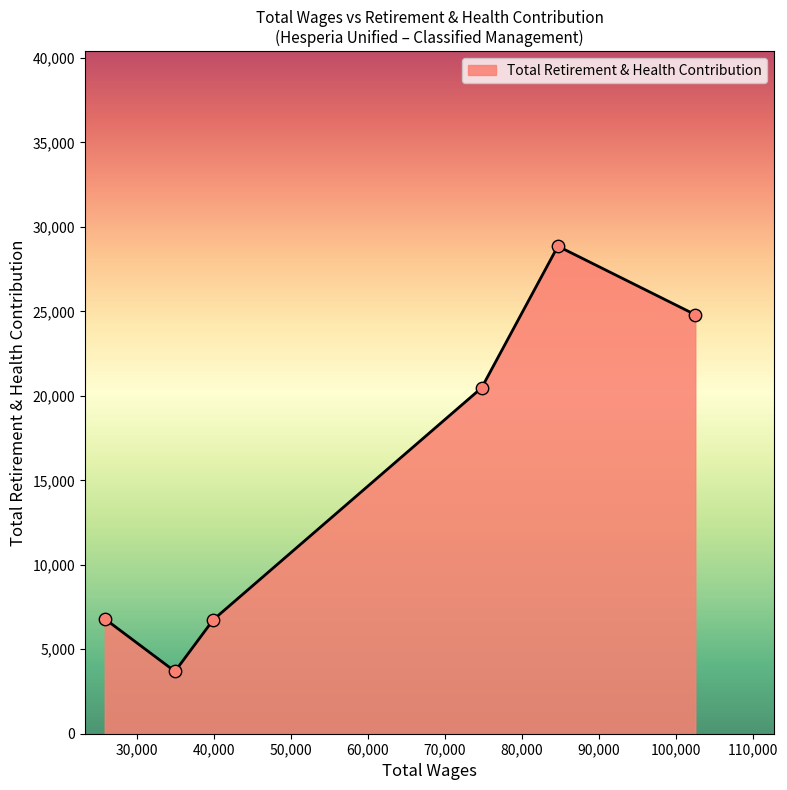

True or false: the data has more than 0 interior local peaks.

True